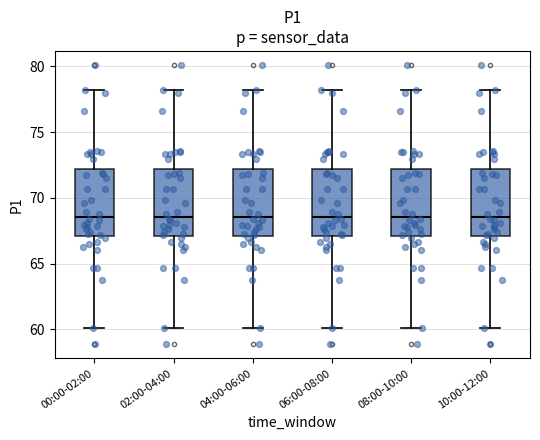

Reading left to right, transcribe this box plot: for each box, give where its median line is, the range the box spans, and where its two whiskers end, as read against the y-axis. The values are not printed on the chart, so give them approximately, as read against the axis.

00:00-02:00: median 68.5, box 67.0 to 72.0, whiskers 60.0 to 78.0
02:00-04:00: median 68.5, box 67.0 to 72.0, whiskers 60.0 to 78.0
04:00-06:00: median 68.5, box 67.0 to 72.0, whiskers 60.0 to 78.0
06:00-08:00: median 68.5, box 67.0 to 72.0, whiskers 60.0 to 78.0
08:00-10:00: median 68.5, box 67.0 to 72.0, whiskers 60.0 to 78.0
10:00-12:00: median 68.5, box 67.0 to 72.0, whiskers 60.0 to 78.0